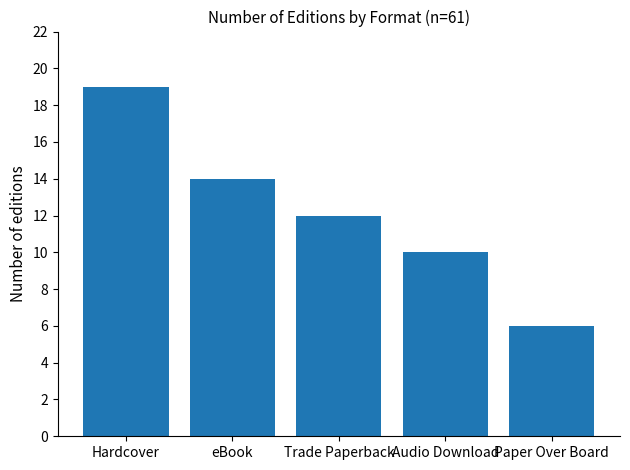

Which category has the highest value across all series?

Hardcover